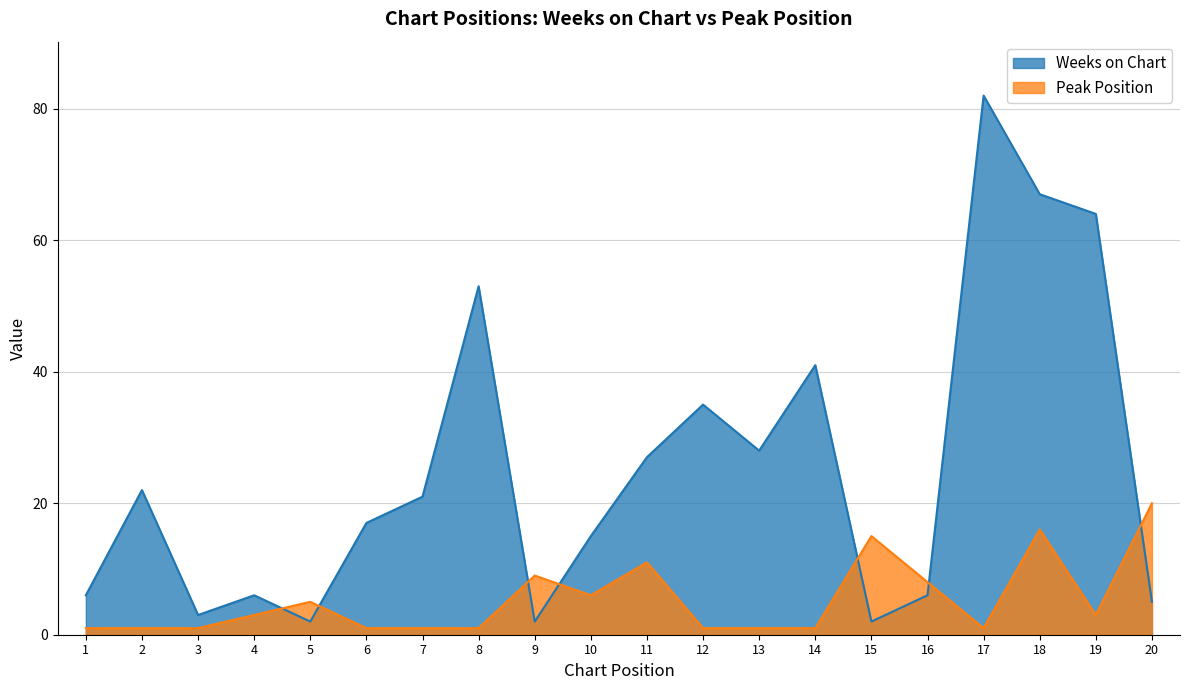

The value of Peak Position at 11 is 3. True or false?

False